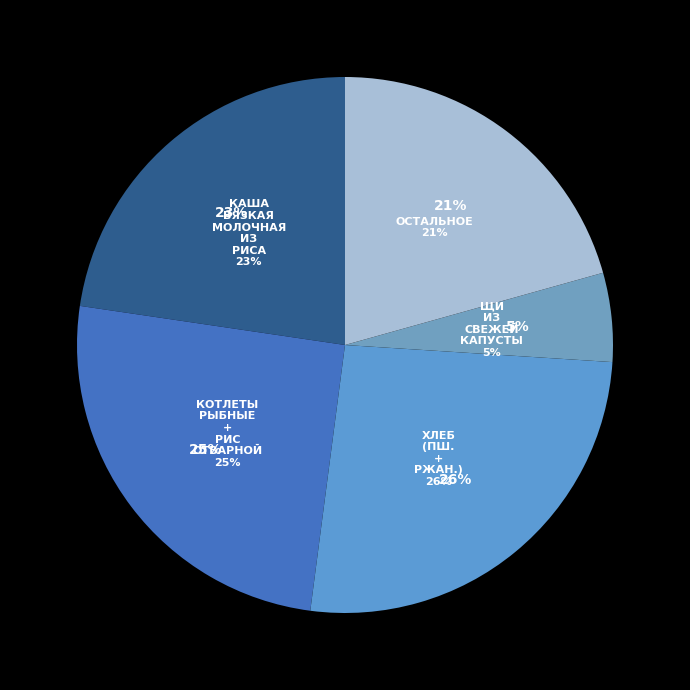

The Хлеб пшеничный (завтрак) slice represents 3% of the pie. True or false?

False